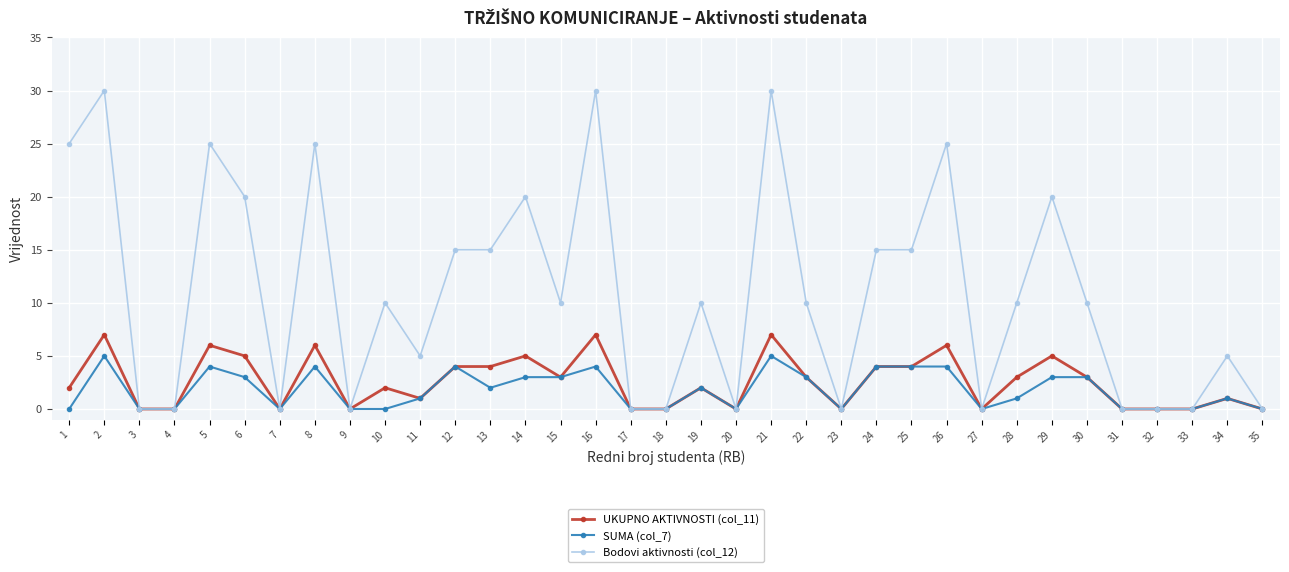

At 29, list the series in order from smallest to largest.

SUMA (col_7), UKUPNO AKTIVNOSTI (col_11), Bodovi aktivnosti (col_12)